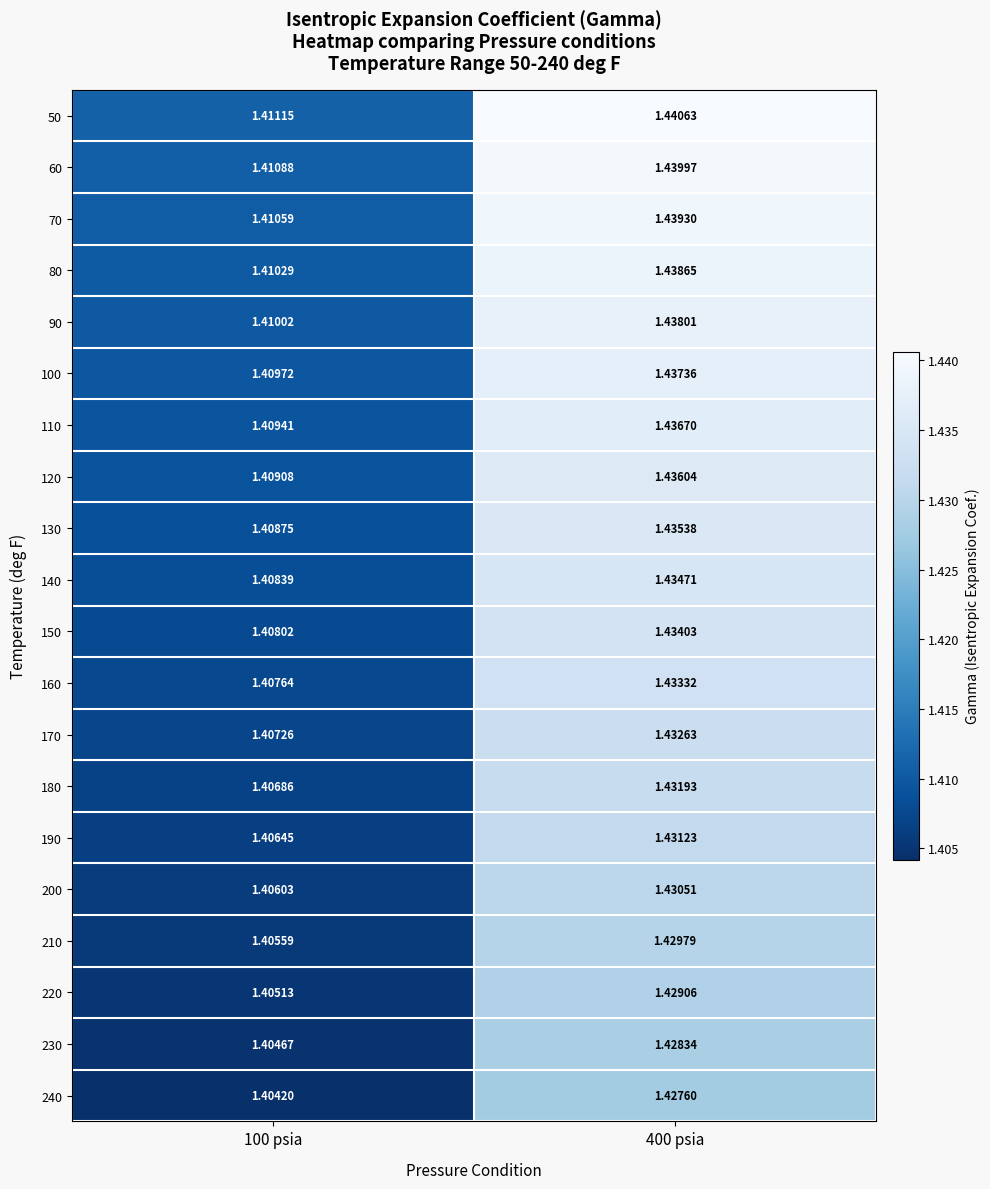

What is the total value across all series at 100 psia?

28.2